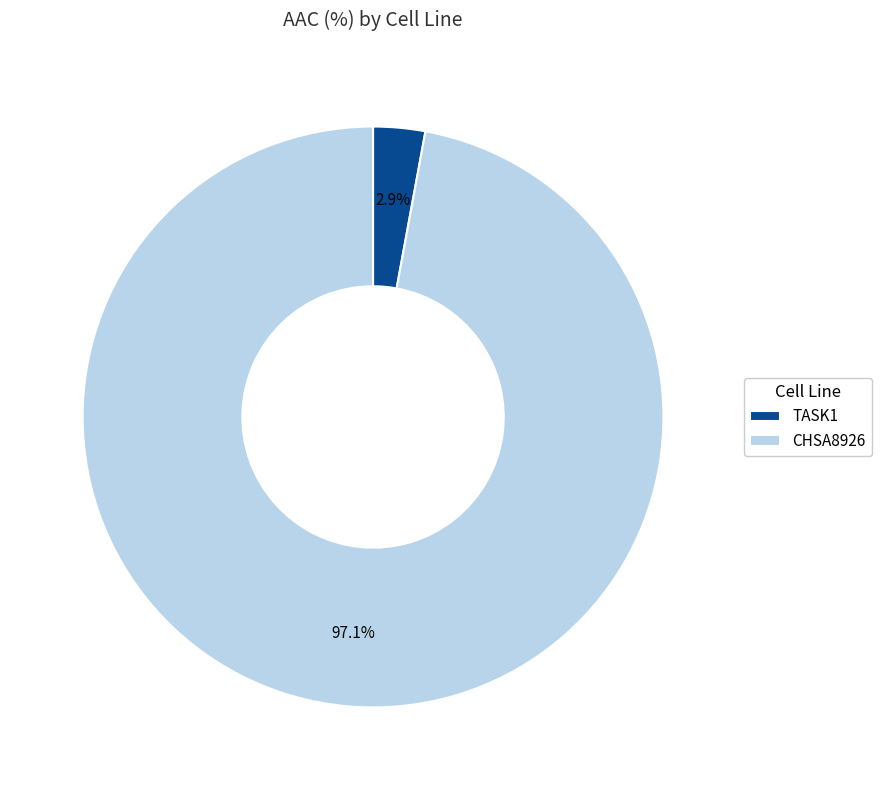

Combined, what portion of the pie is CHSA8926 and TASK1?

100.0%